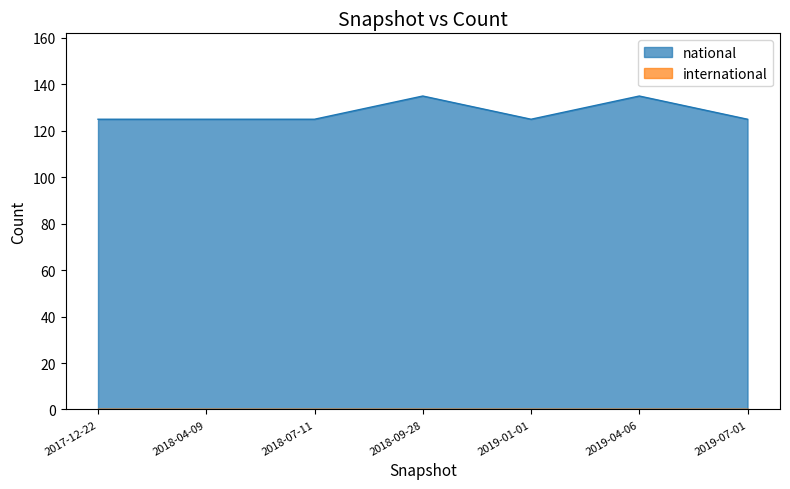

How many interior local peaks (higher than both neighbors) does the data have?

2